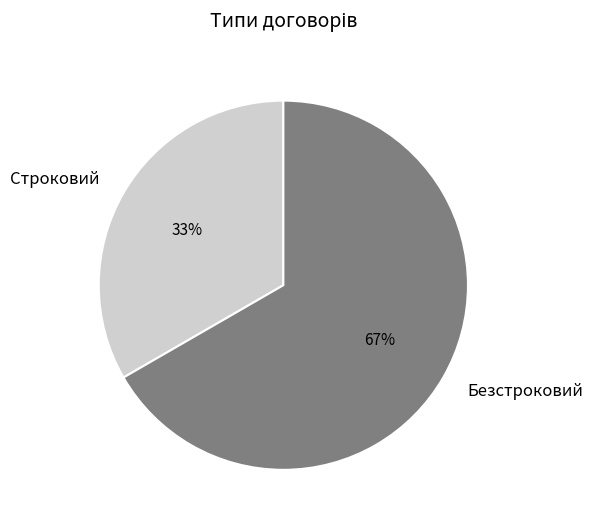

To the nearest percent, what is the average slice percentage?

50%